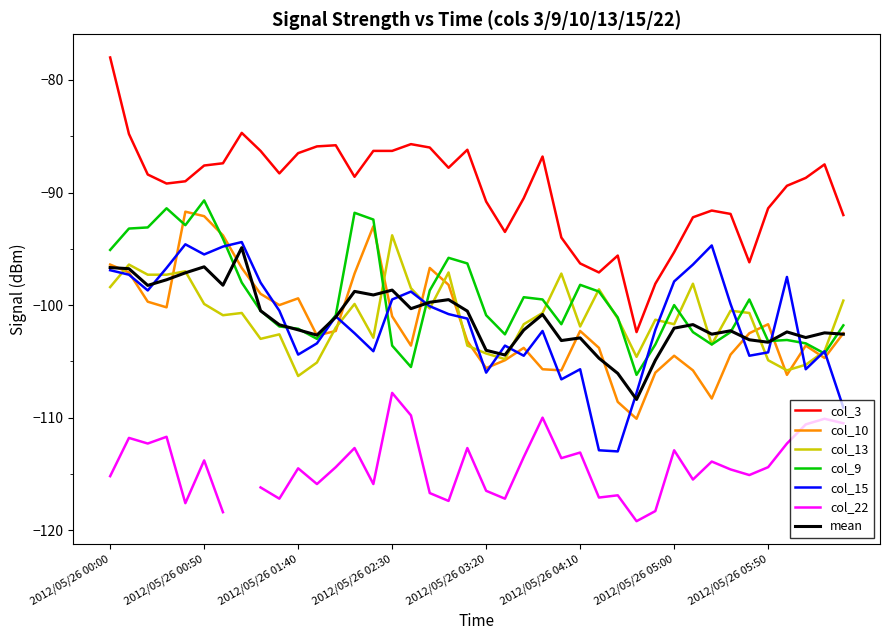

What position from the right is 2012/05/26 04:20?

14